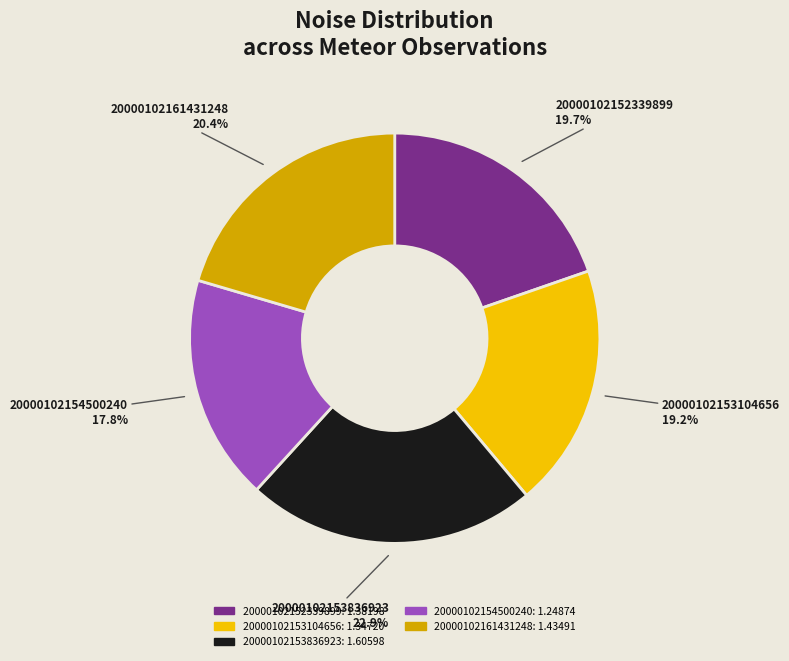

Count the number of slices in the pie.

5